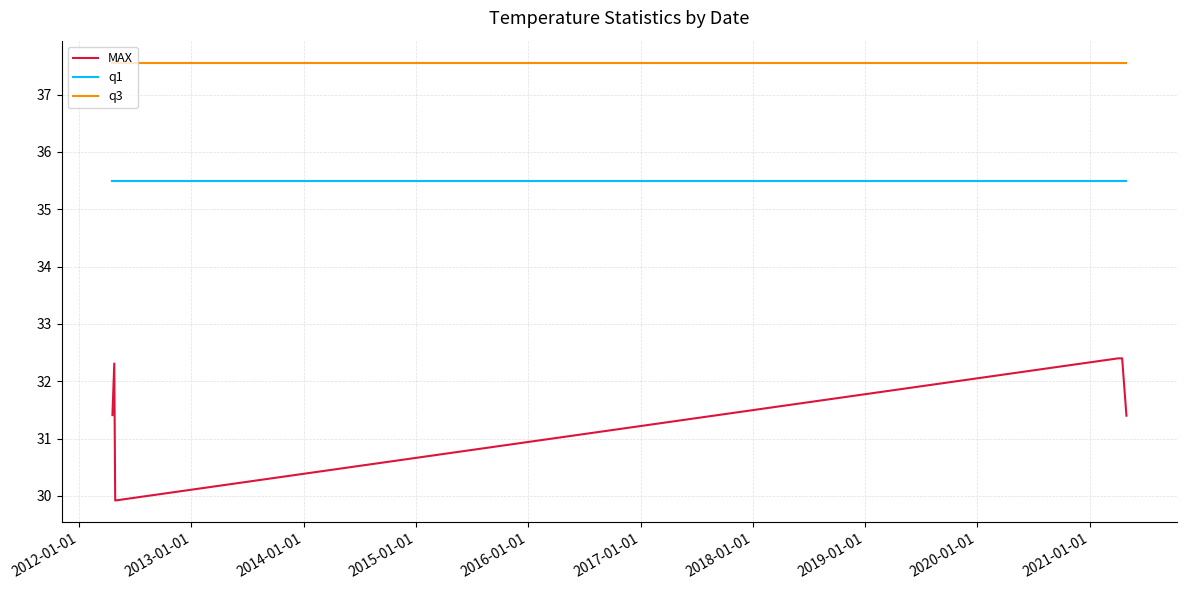

True or false: MAX and q1 cross at least once.

False